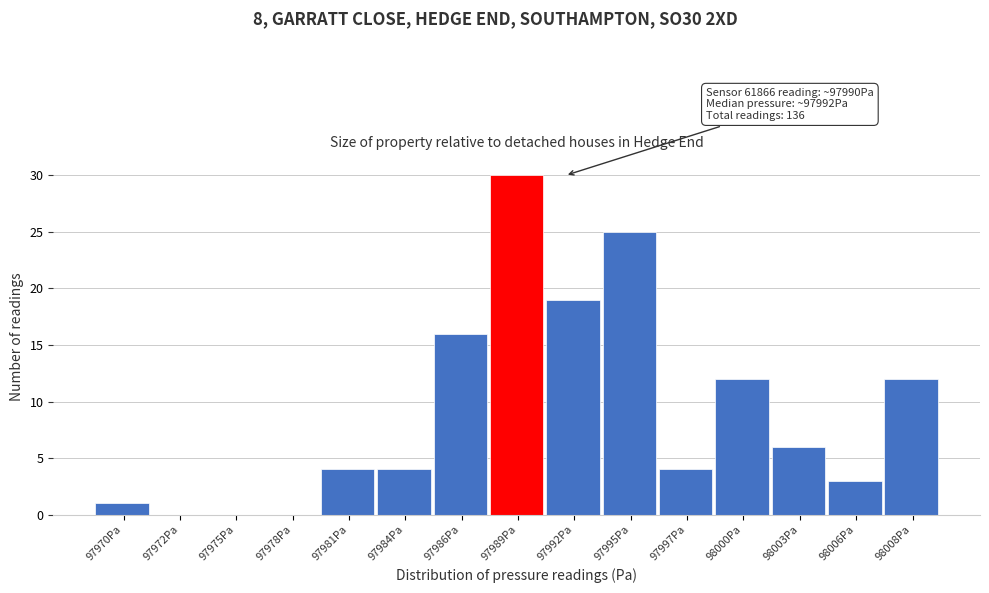

Reading right to left, transcribe all the data shown in this chart.

98008Pa=12	98006Pa=3	98003Pa=6	98000Pa=12	97997Pa=4	97995Pa=25	97992Pa=19	97989Pa=30	97986Pa=16	97984Pa=4	97981Pa=4	97978Pa=0	97975Pa=0	97972Pa=0	97970Pa=1